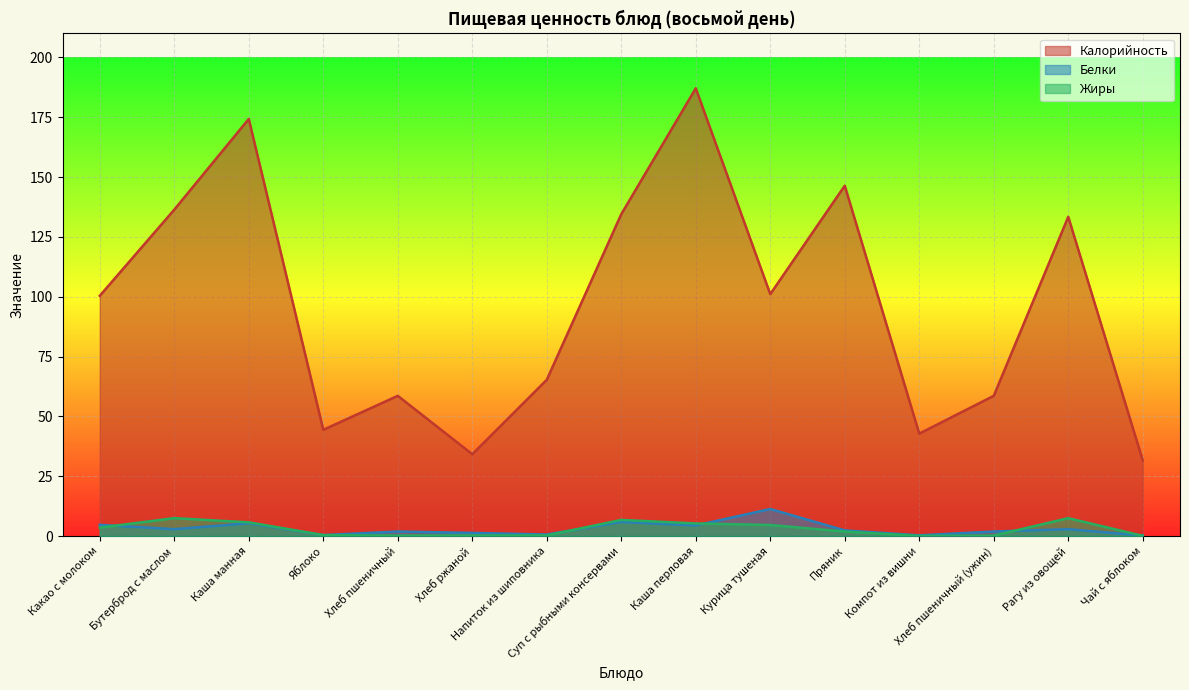

Where is Белки nearest to the value 5?

Какао с молоком